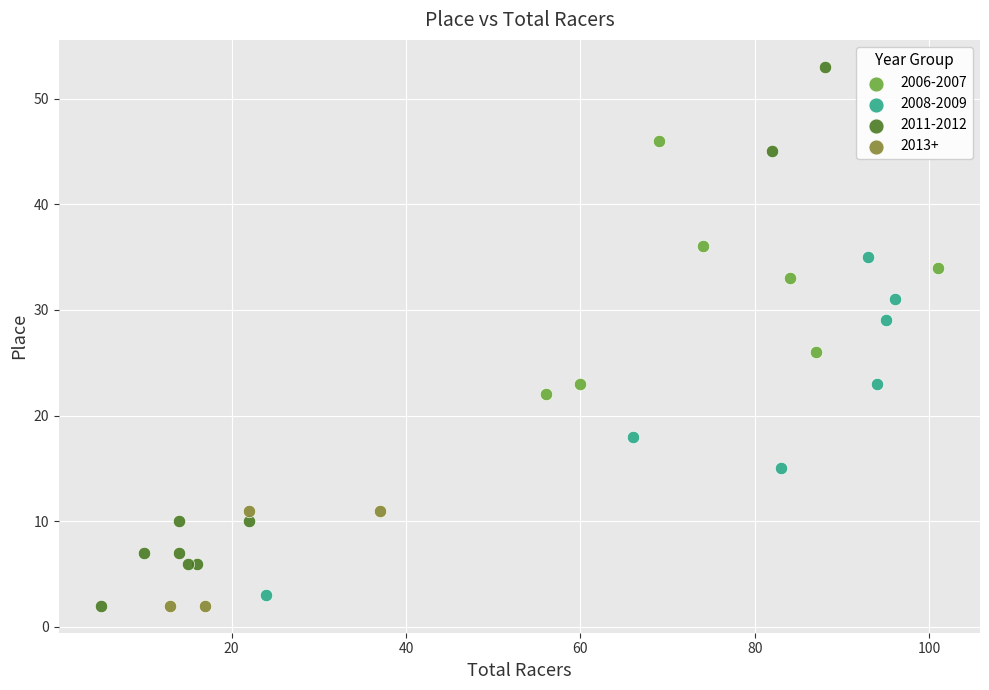

Which series contains the highest Y value?

2011-2012